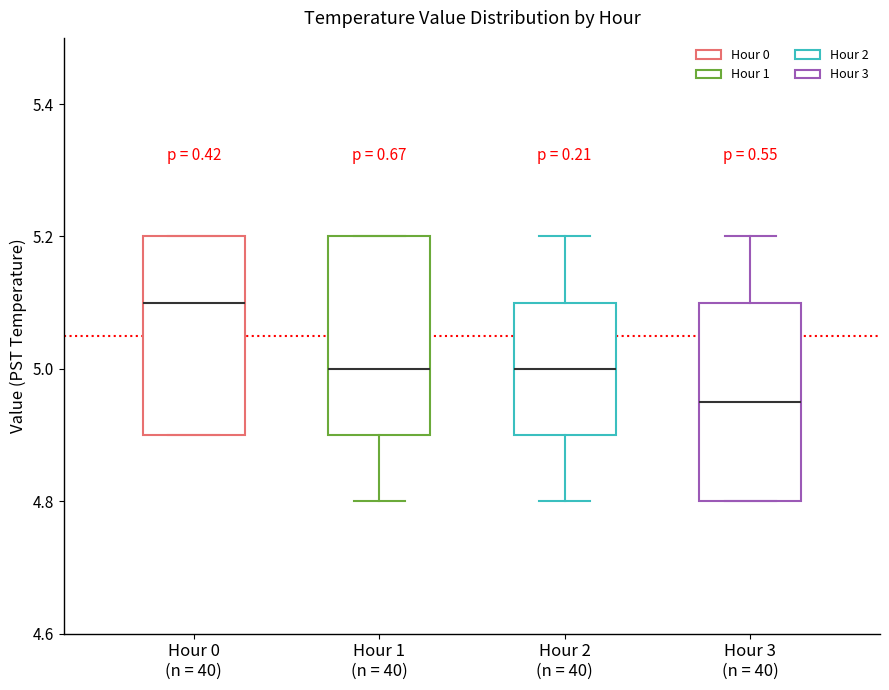

Reading left to right, read every box against the y-axis: the position of its median line, the range the box covers, and the ends of its whiskers. The values are not printed on the chart, so give them approximately, as read against the axis.

Hour 0 (n = 40): median 5.10, box 4.90 to 5.20, whiskers 4.90 to 5.20
Hour 1 (n = 40): median 5.00, box 4.90 to 5.20, whiskers 4.80 to 5.20
Hour 2 (n = 40): median 5.00, box 4.90 to 5.10, whiskers 4.80 to 5.20
Hour 3 (n = 40): median 4.96, box 4.80 to 5.10, whiskers 4.80 to 5.20